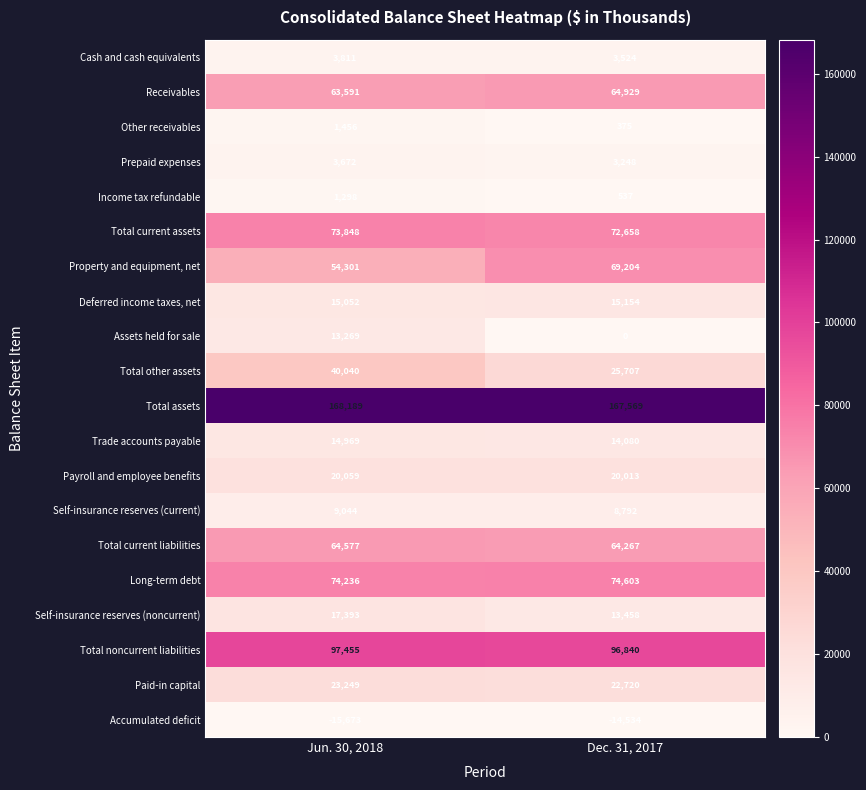

What is the maximum value shown in the chart?

168189